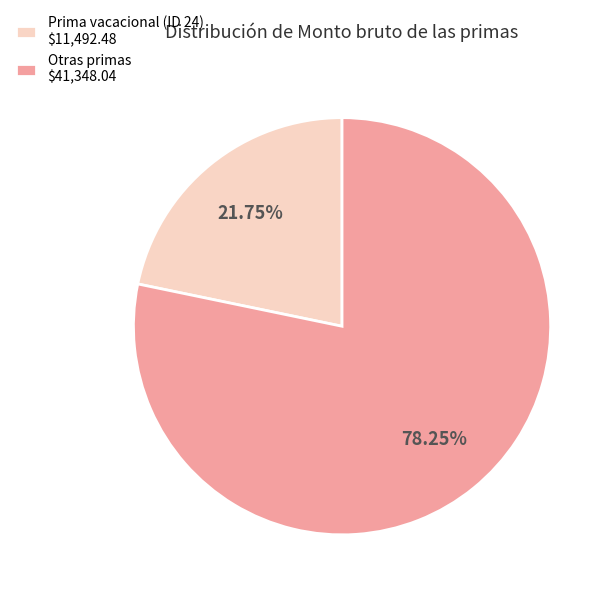

Does Otras primas $41,348.04 account for over 50% of the chart?

Yes